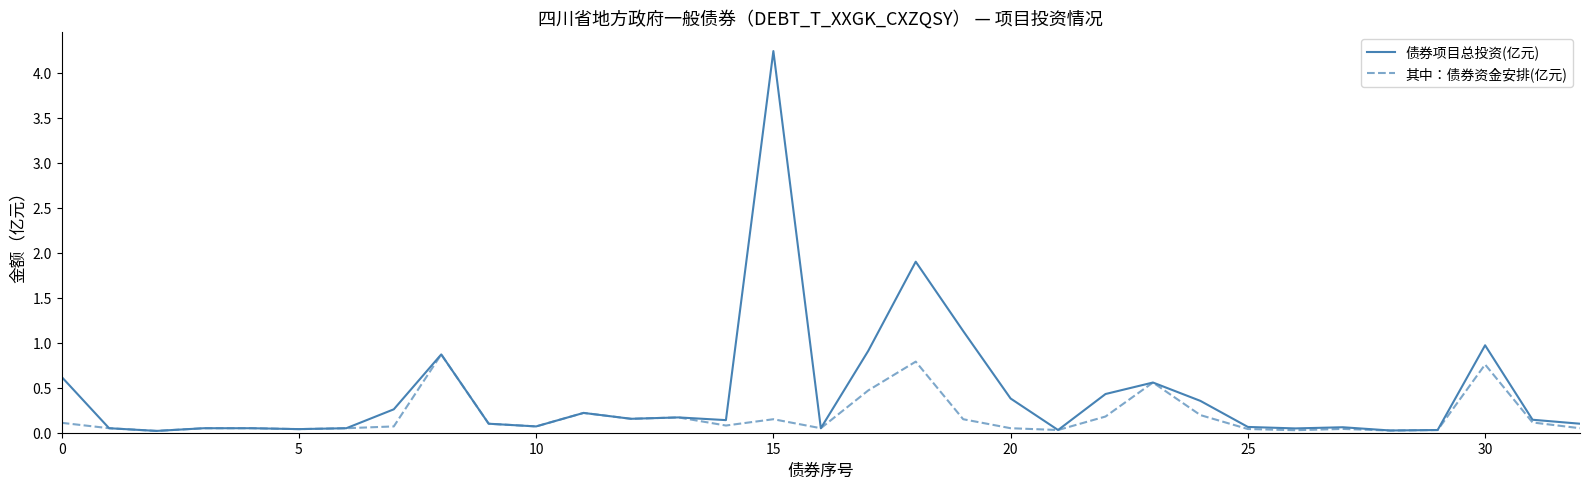

List the series in order of their peak value, lowest first.

其中：债券资金安排(亿元), 债券项目总投资(亿元)